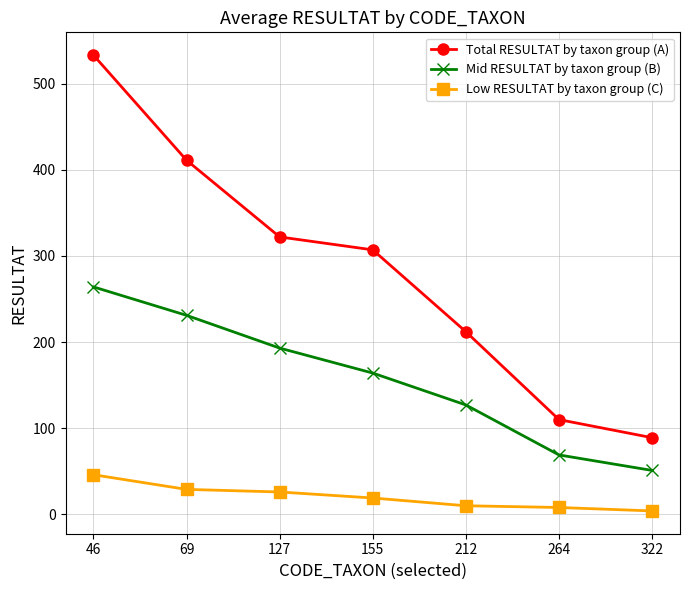

What is the difference between the maximum and minimum values in the Low RESULTAT by taxon group (C) series?

42